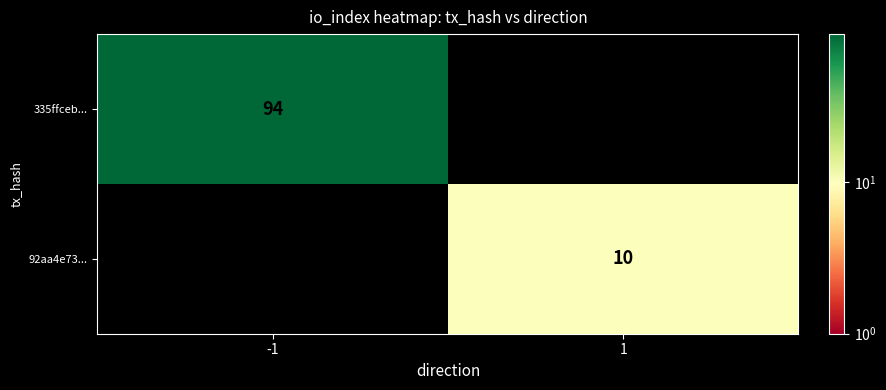

Is it true that 92aa4e73... equals 10 at 1?

True